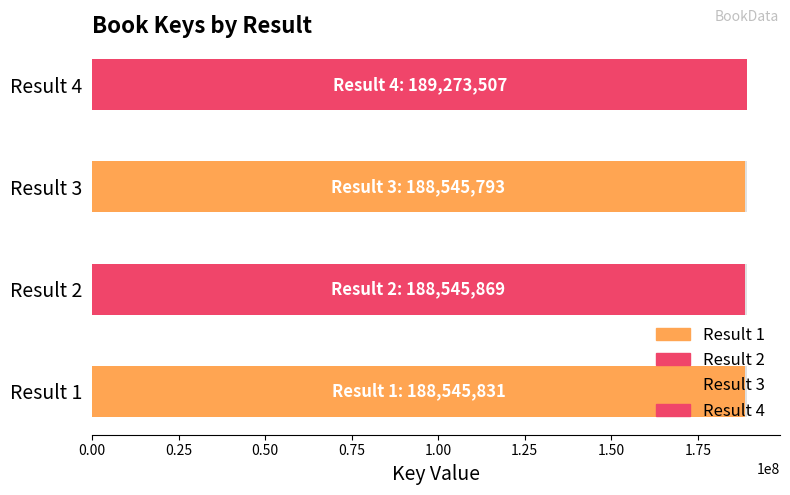

What is the ratio of the value at 2 to the value at 4?

1.0